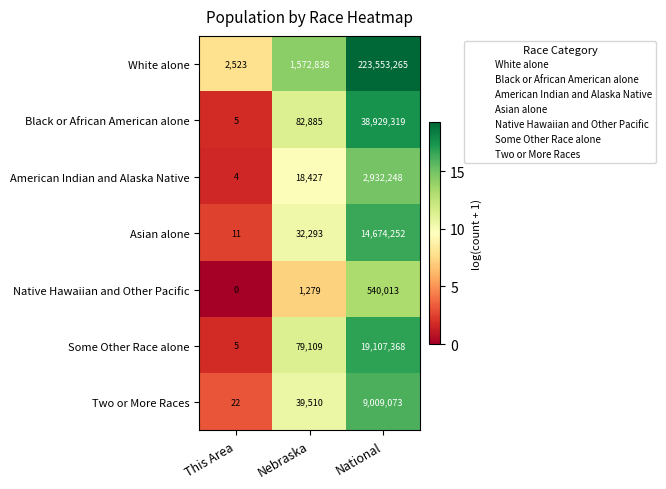

What is the greatest value displayed?

223553265